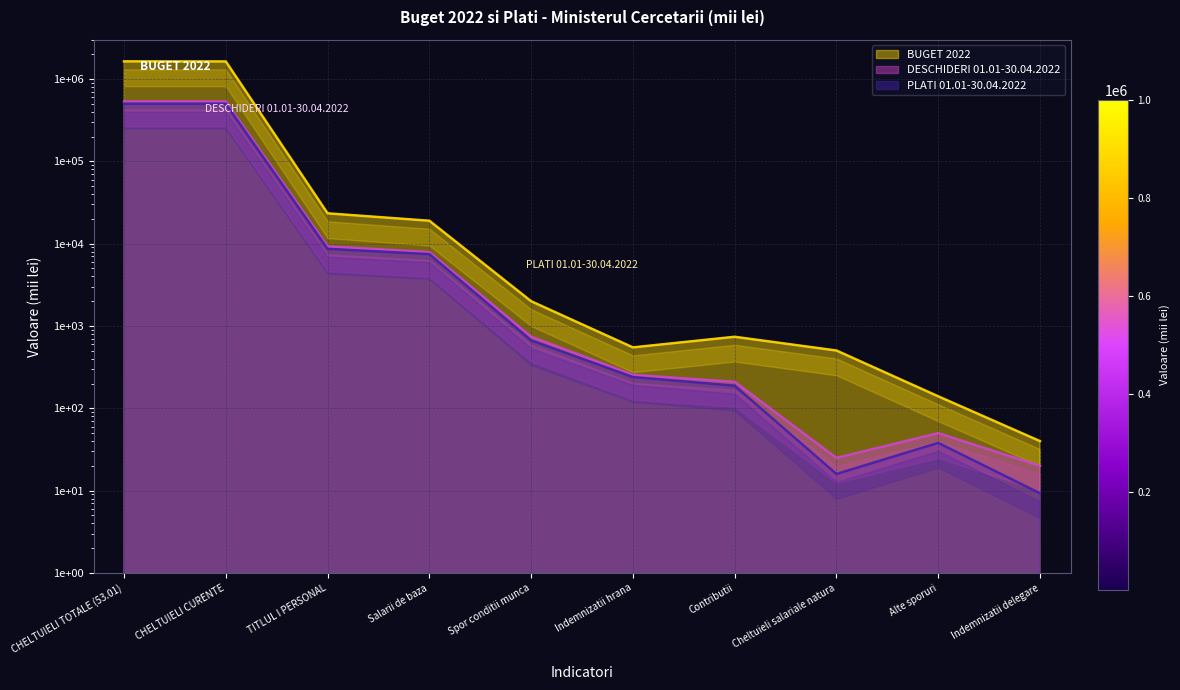

Where is BUGET 2022 nearest to the value 818935?

TITLUL I PERSONAL